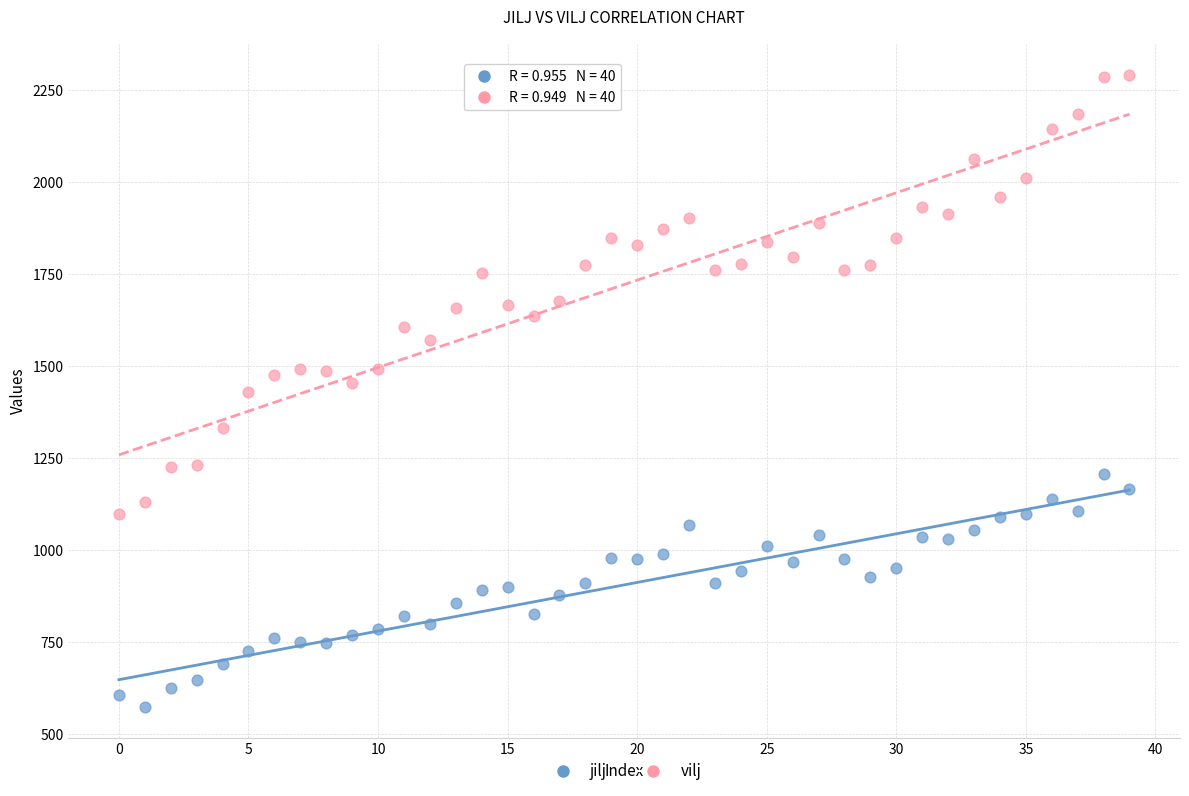

Which series reaches the maximum Y coordinate?

vilj